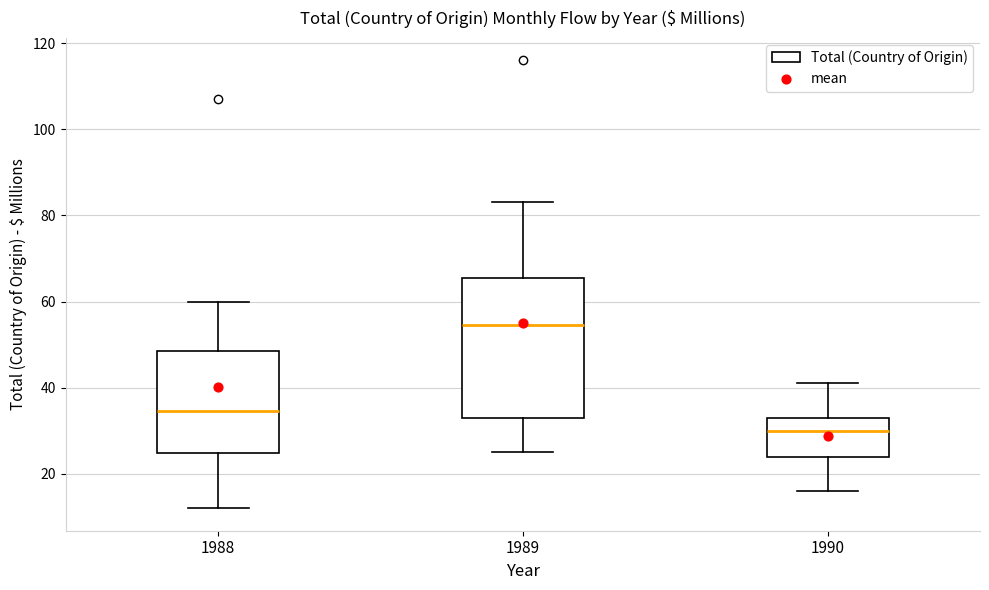

Reading left to right, transcribe this box plot: for each box, give where its median line is, the range the box spans, and where its two whiskers end, as read against the y-axis. The values are not printed on the chart, so give them approximately, as read against the axis.

1988: median 34, box 24 to 48, whiskers 12 to 60
1989: median 54, box 34 to 66, whiskers 26 to 84
1990: median 30, box 24 to 34, whiskers 16 to 42